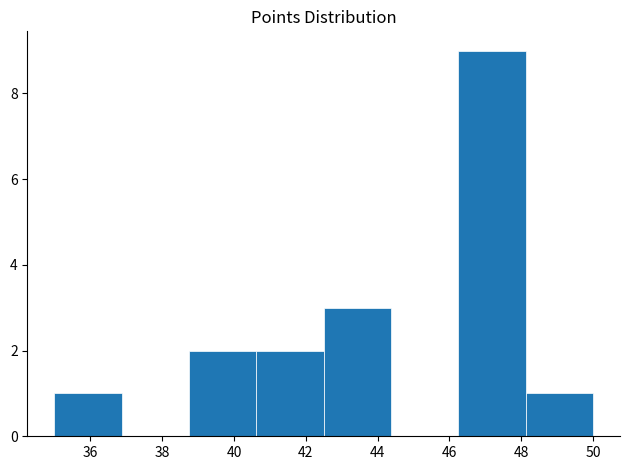

How tall is the bar that spans 48.2 to 50.0 on the x-axis? Neither the bar edges nor the heights are printed on the chart, so give them approximately, as read against the axes.

1